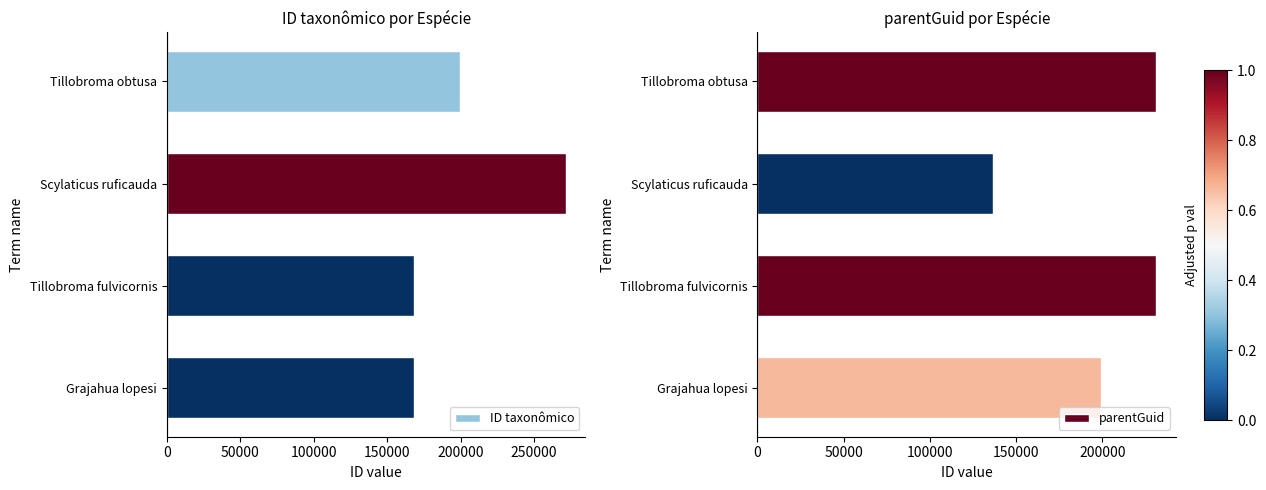

At how many categories does at least one series exceed 184457?

4